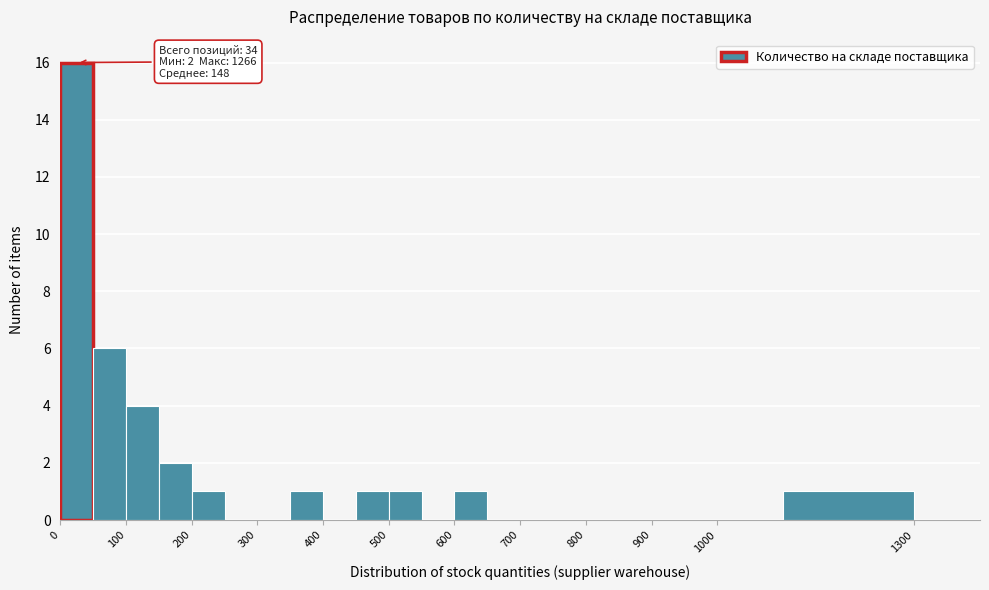

Over which range of the x-axis is the bar tallest?

0 to 50